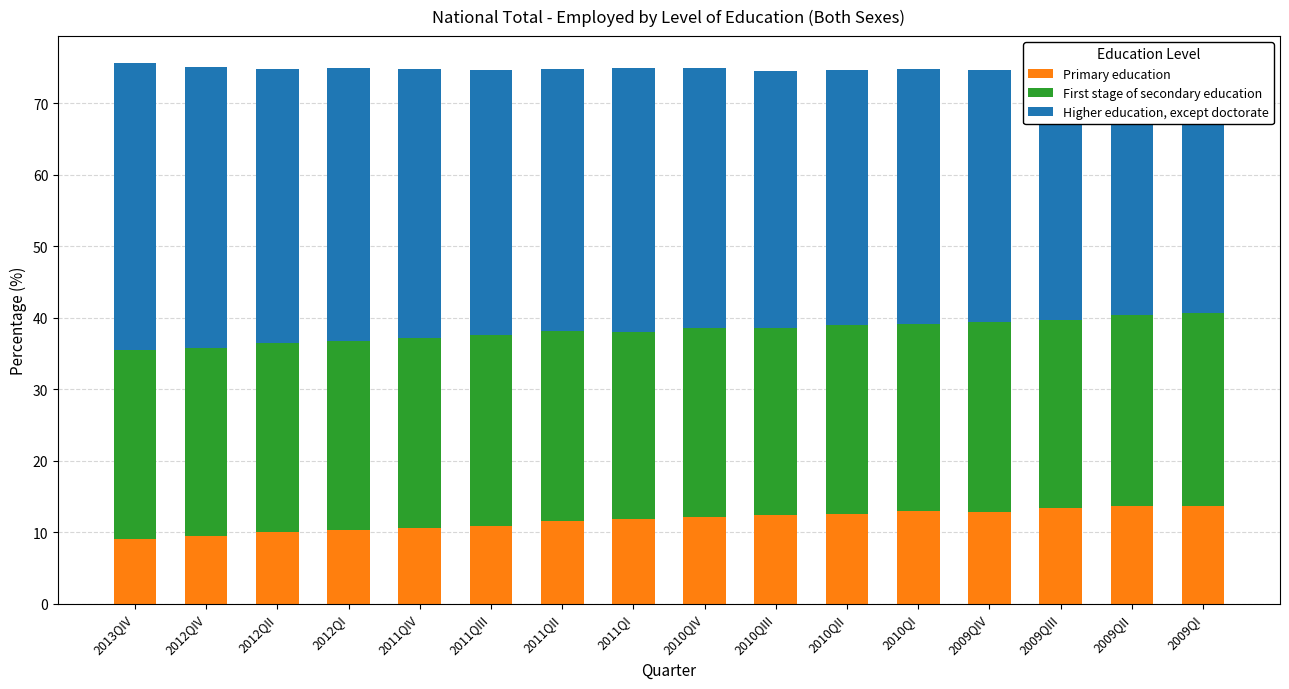

What is the difference between the maximum and minimum values in the Higher education, except doctorate series?

6.1